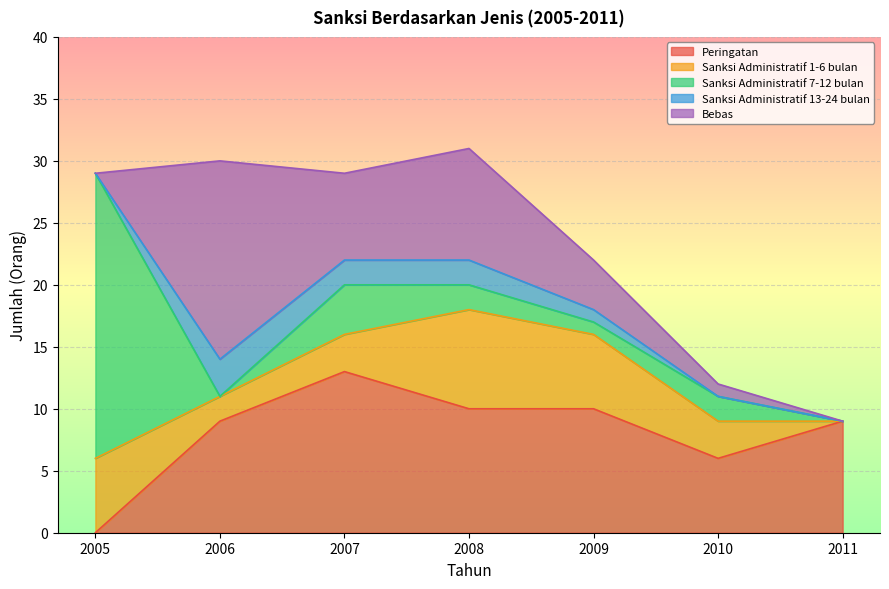

The value of Peringatan at 2008 is 5. True or false?

False